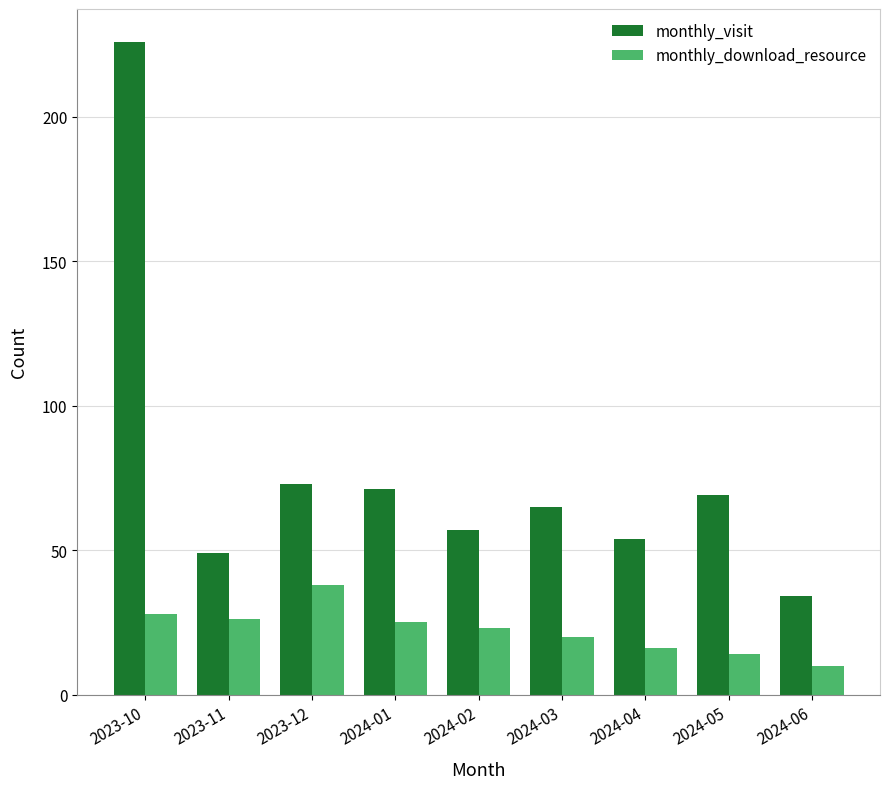

Reading left to right, extract all data points from this chart.

monthly_visit: 2023-10=226	2023-11=49	2023-12=73	2024-01=71	2024-02=57	2024-03=65	2024-04=54	2024-05=69	2024-06=34
monthly_download_resource: 2023-10=28	2023-11=26	2023-12=38	2024-01=25	2024-02=23	2024-03=20	2024-04=16	2024-05=14	2024-06=10